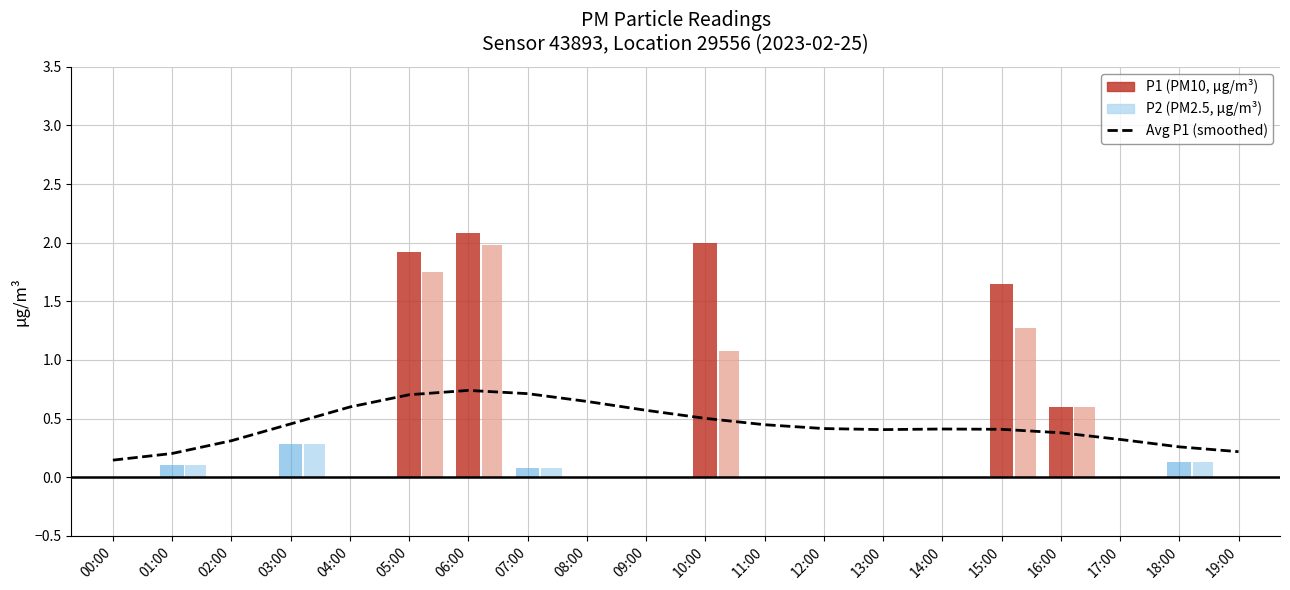

Is it true that the value at 14:00 is 0.4?

True